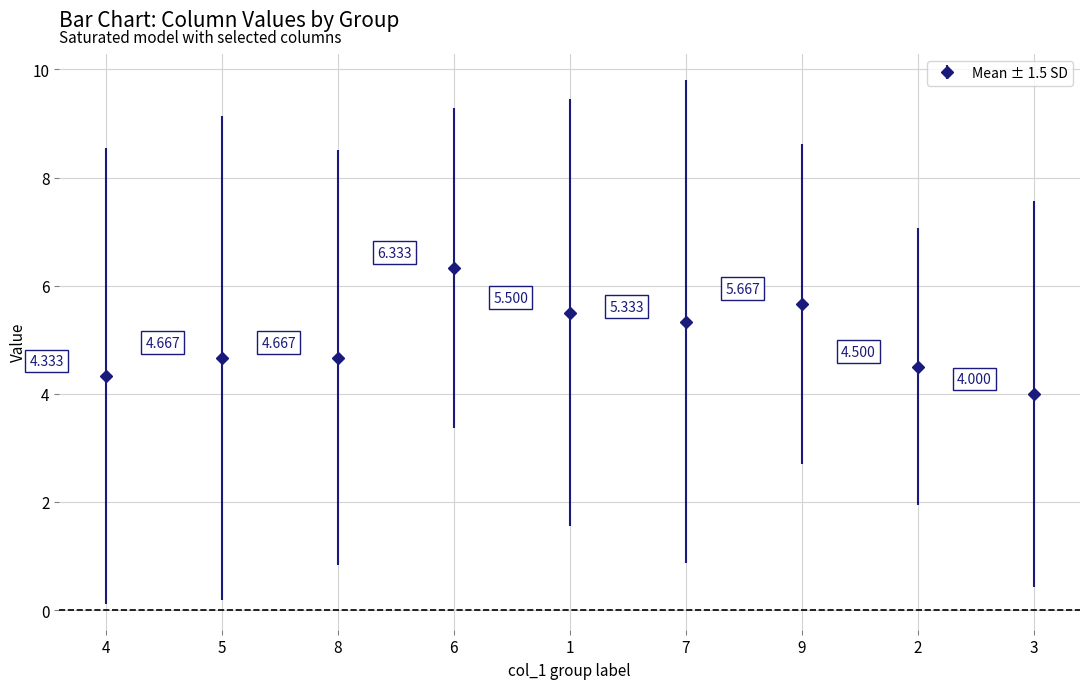

How many distinct data groups are displayed?

1